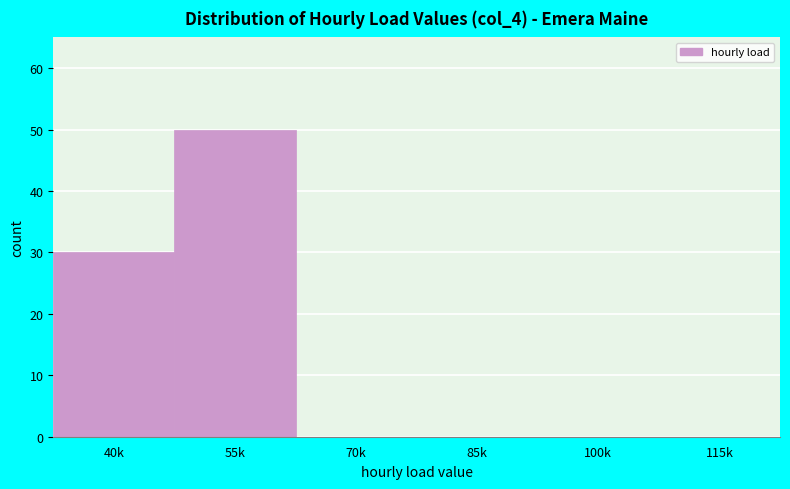

Reading left to right, transcribe all the data shown in this chart.

40k=30	55k=50	70k=0	85k=0	100k=0	115k=0